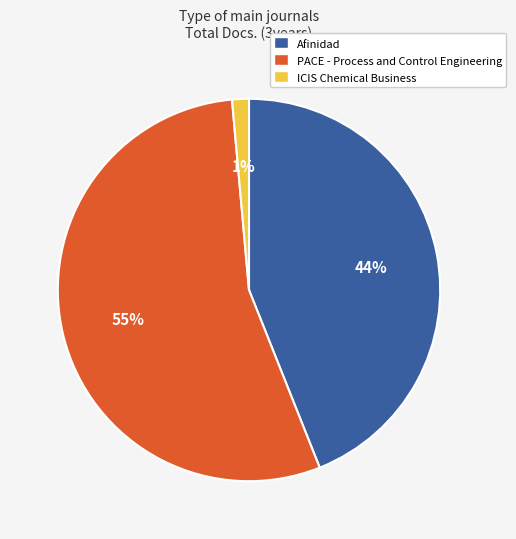

Is it true that PACE - Process and Control Engineering is 55% of the pie?

True